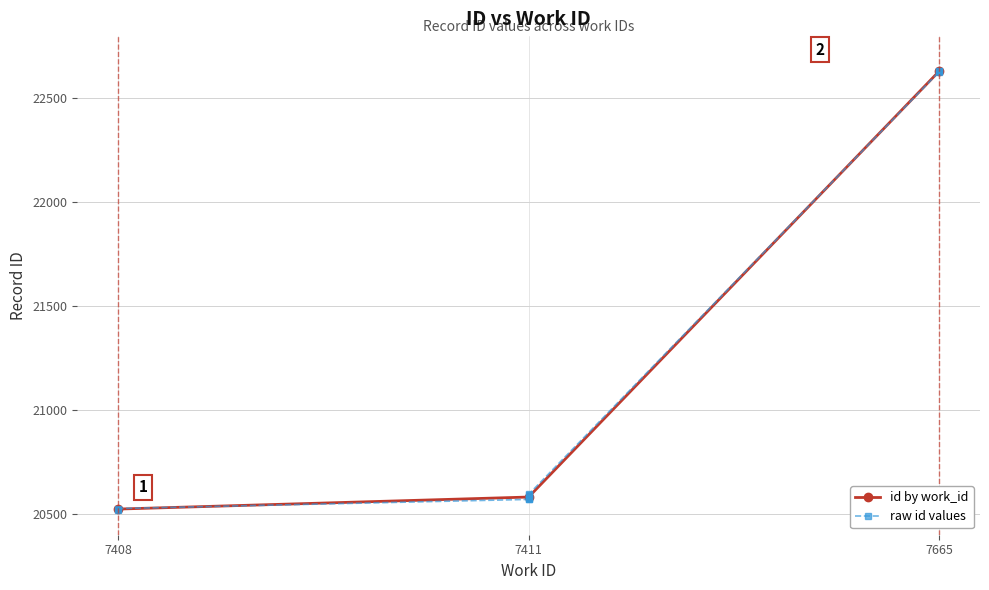

What is the difference between the maximum and minimum values?

2112